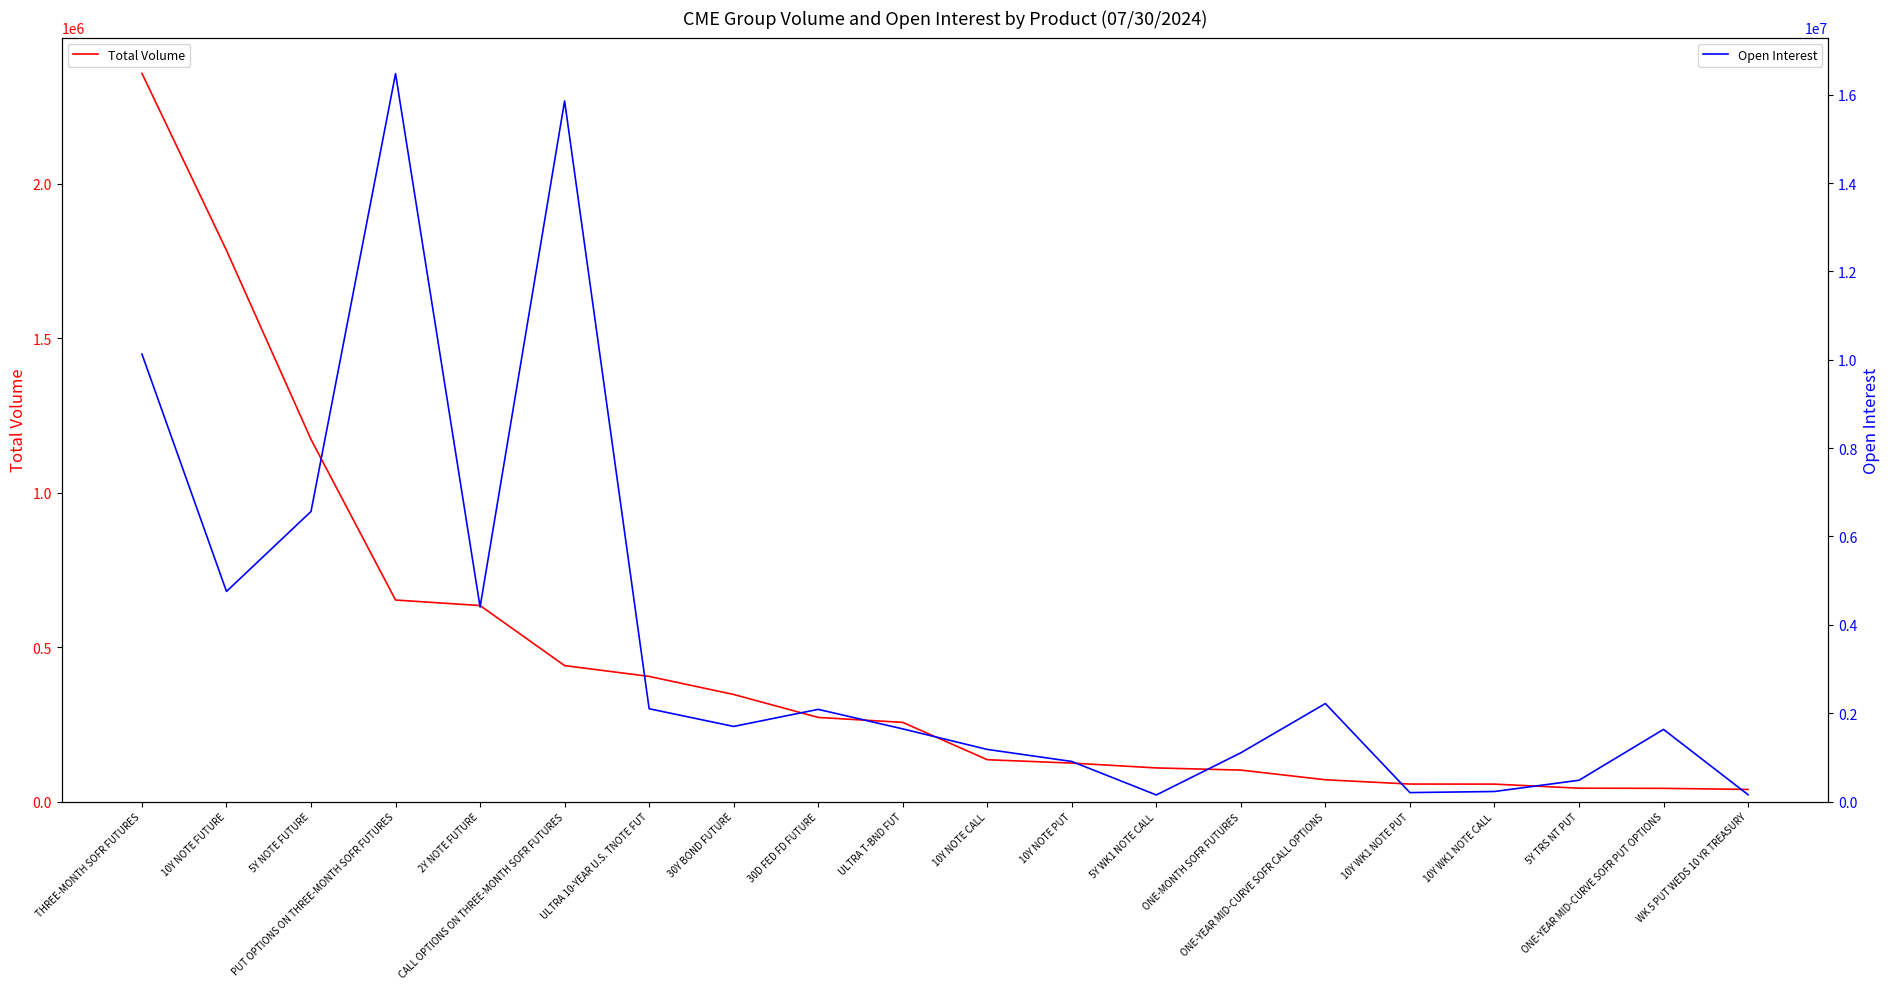

List the series in order of their overall mean, highest first.

Open Interest, Total Volume